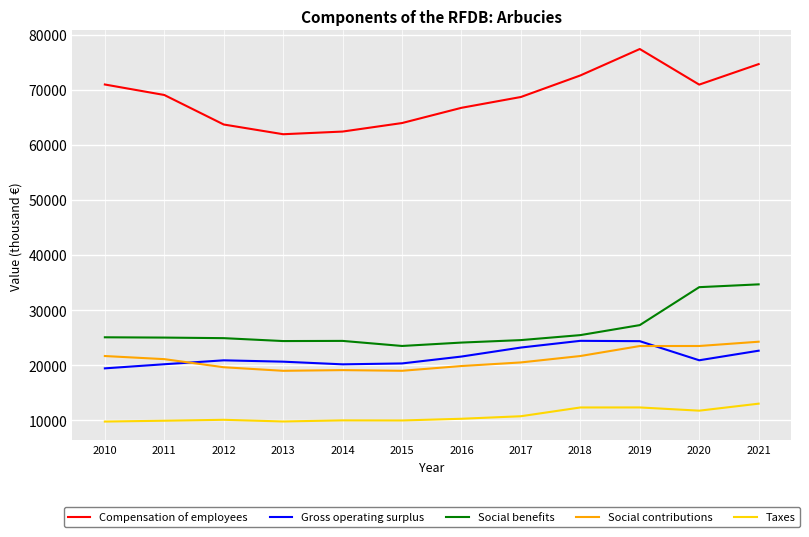

In Social benefits, how many points are higher than both neighbors (excluding endpoints)?

1